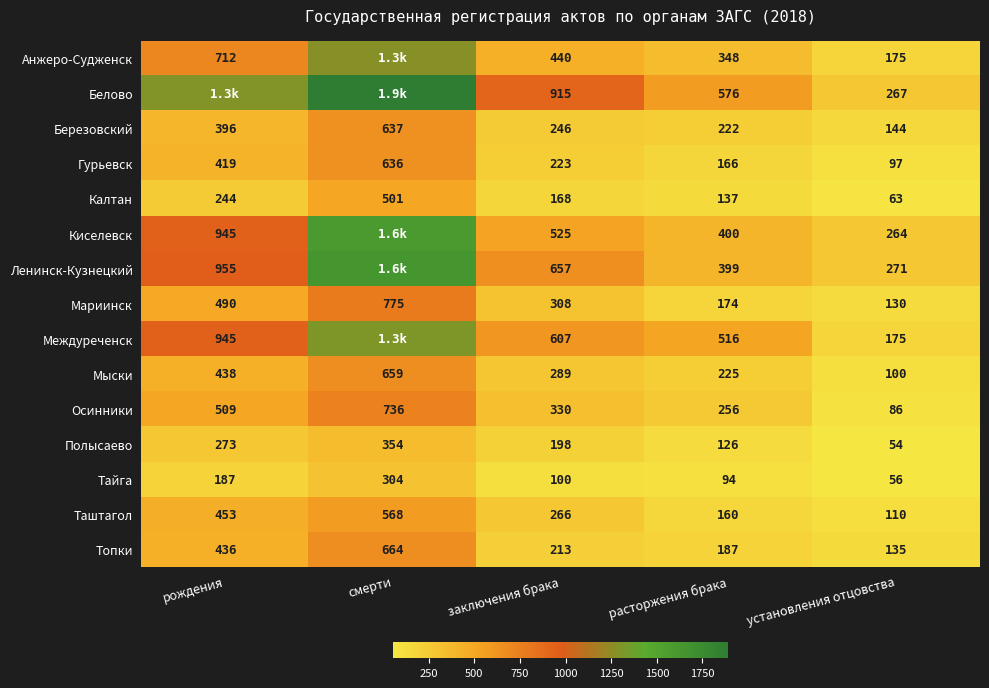

True or false: Березовский has a value of 637 at смерти.

True